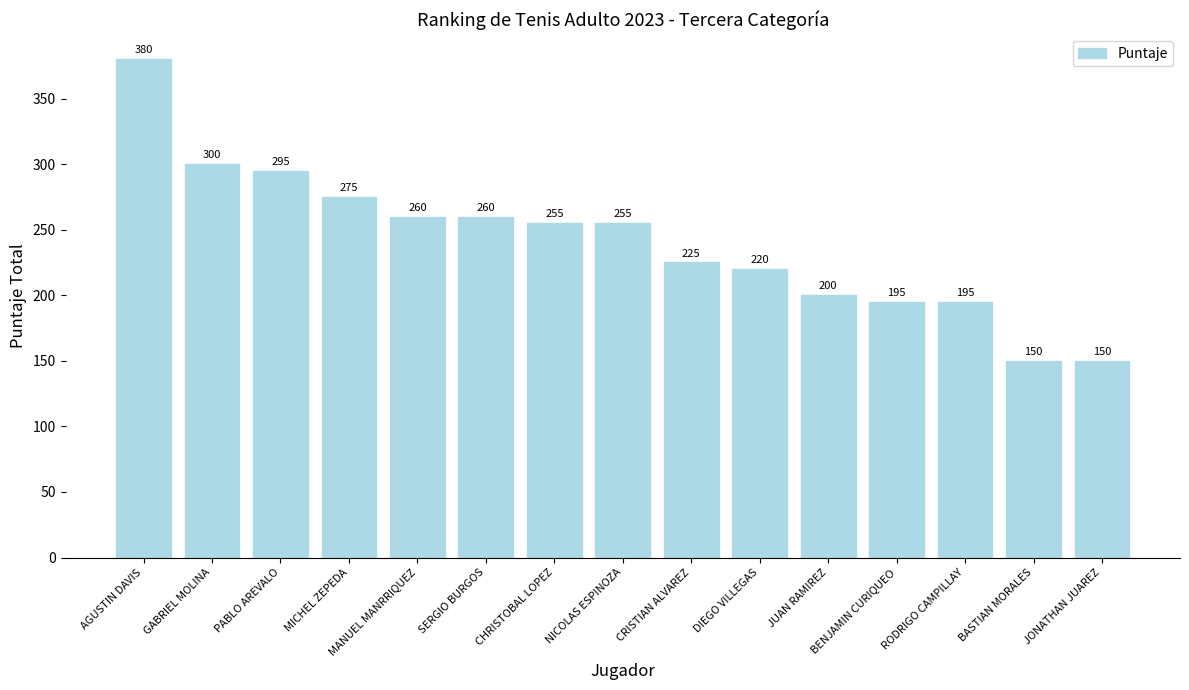

Which category has the highest value across all series?

AGUSTIN DAVIS